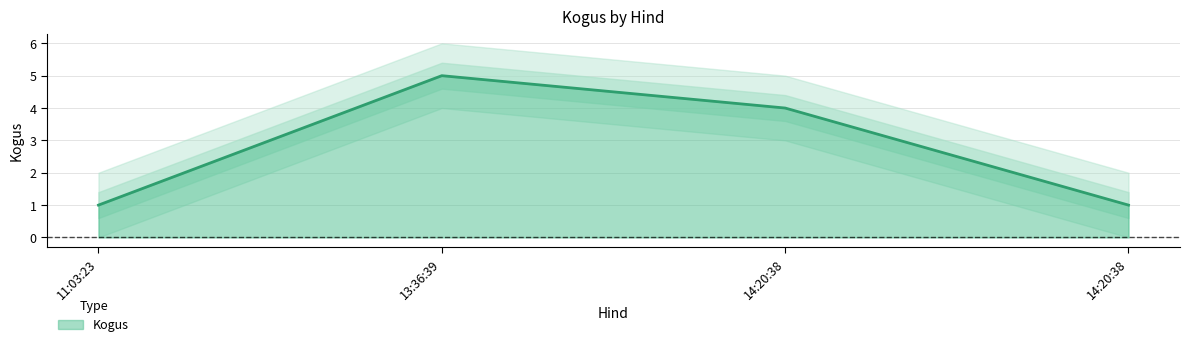

Count the values in the range 1 to 5.

4